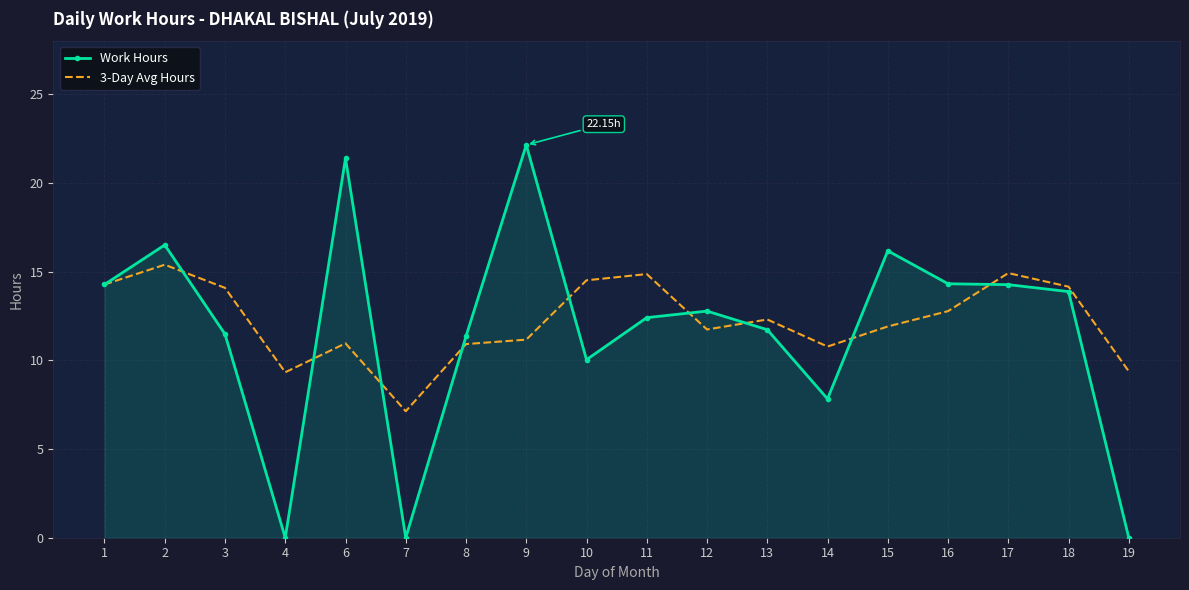

Where is the first local maximum for Work Hours?

2